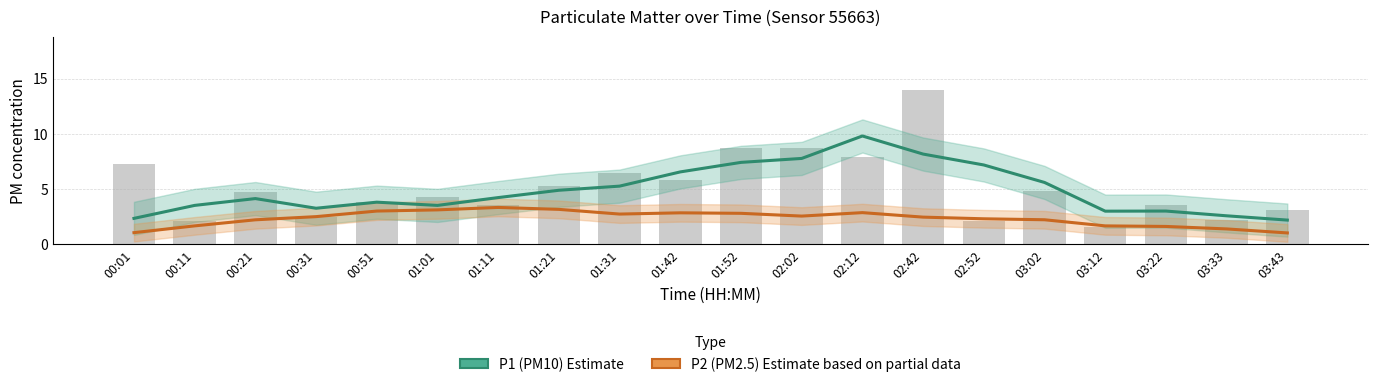

What is the greatest value displayed?

9.8